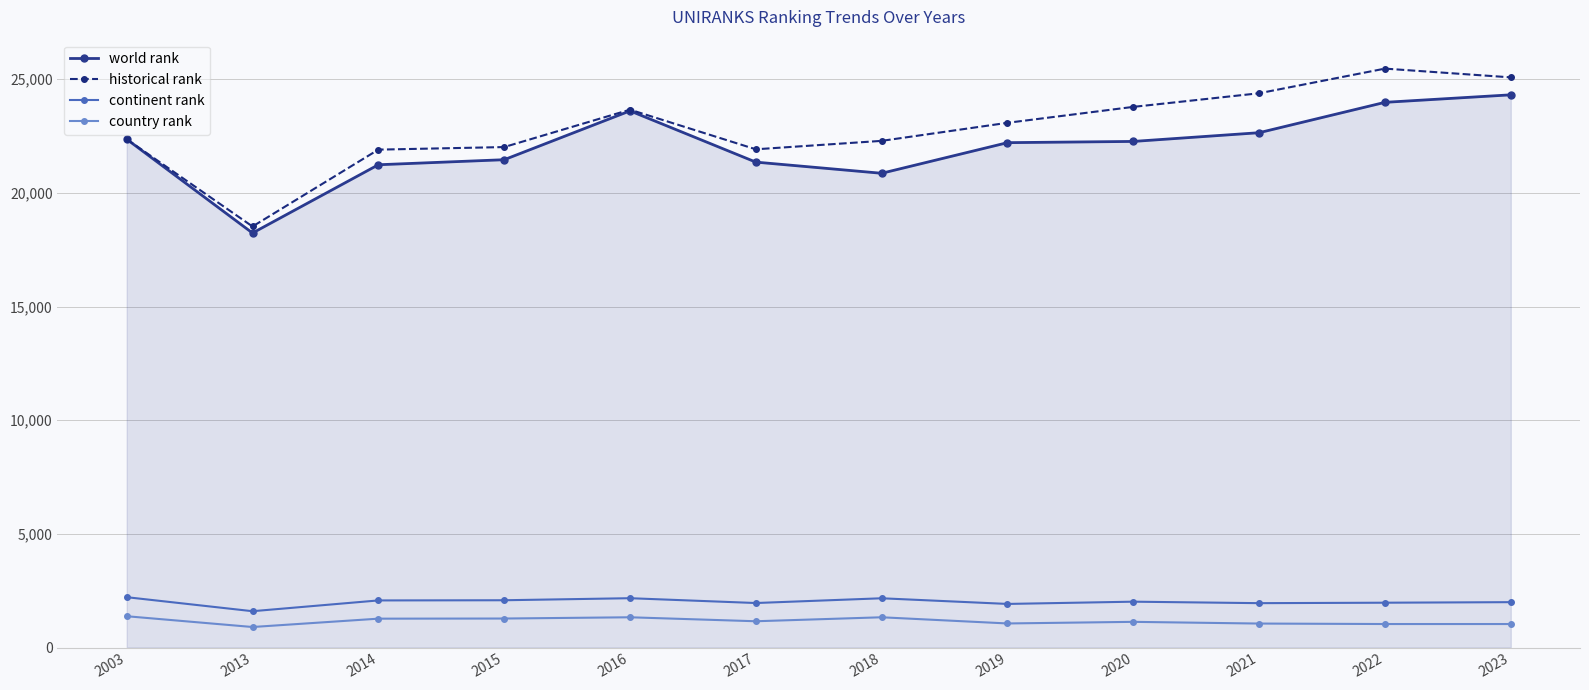

What is the sum of all world rank values?

264504